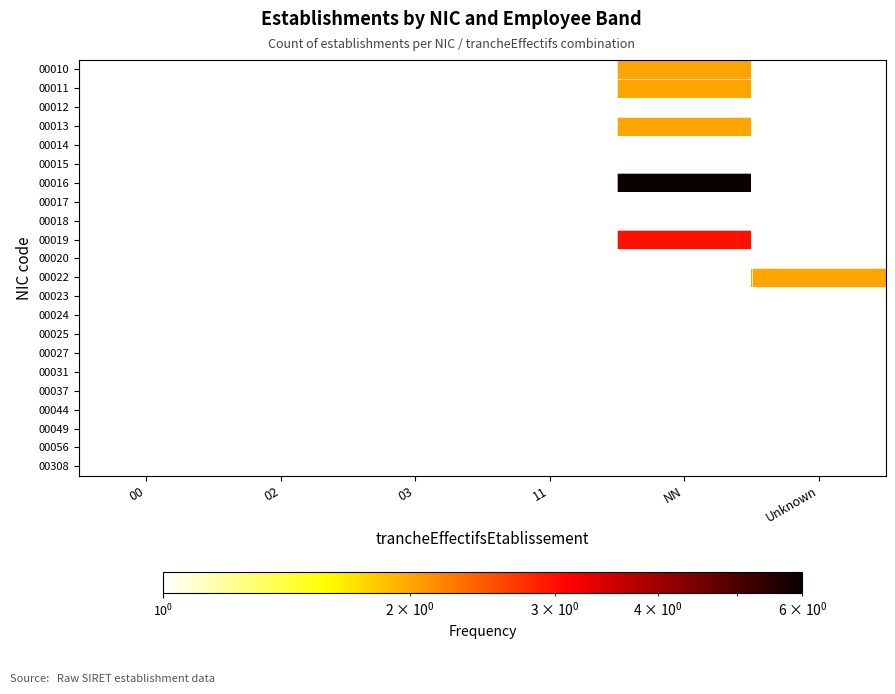

At which category does the chart reach its peak across all series?

NN